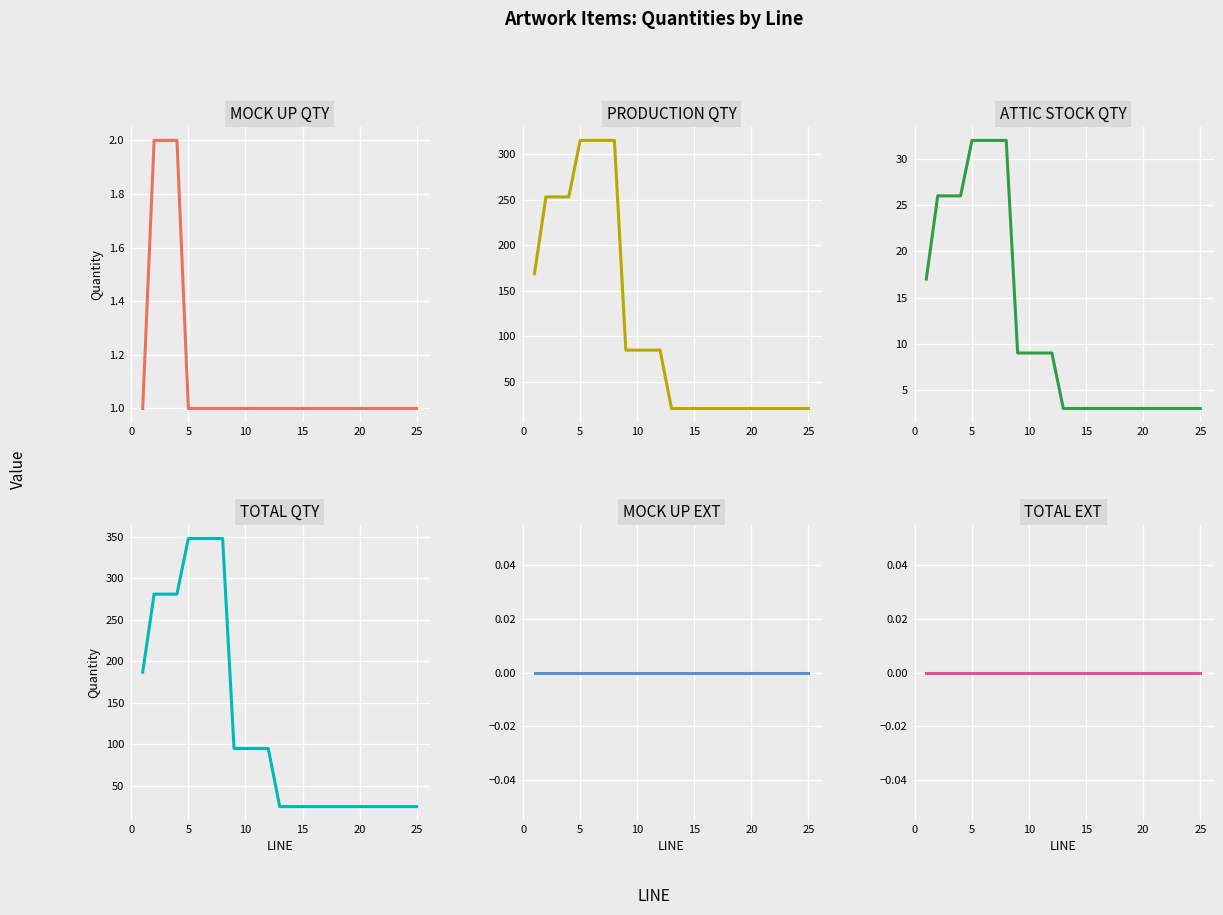

Reading right to left, list all the values displayed in this chart.

MOCK UP QTY: 1	1	1	1	1	1	1	1	1	1	1	1	1	1	1	1	1	1	1	1	1	2	2	2	1
PRODUCTION QTY: 21	21	21	21	21	21	21	21	21	21	21	21	21	85	85	85	85	315	315	315	315	253	253	253	169
ATTIC STOCK QTY: 3	3	3	3	3	3	3	3	3	3	3	3	3	9	9	9	9	32	32	32	32	26	26	26	17
TOTAL QTY: 25	25	25	25	25	25	25	25	25	25	25	25	25	95	95	95	95	348	348	348	348	281	281	281	187
MOCK UP EXT: 0	0	0	0	0	0	0	0	0	0	0	0	0	0	0	0	0	0	0	0	0	0	0	0	0
TOTAL EXT: 0	0	0	0	0	0	0	0	0	0	0	0	0	0	0	0	0	0	0	0	0	0	0	0	0